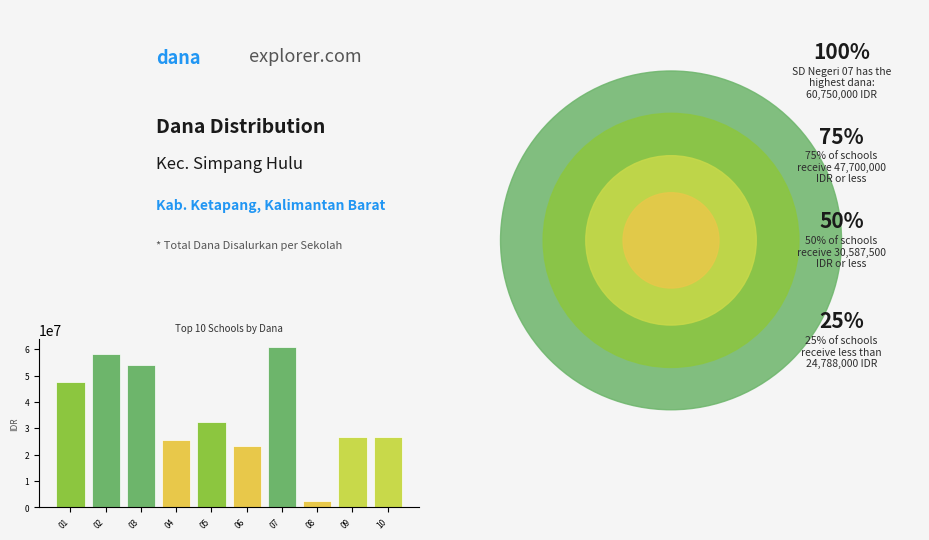

Count the number of categories in the chart.

10